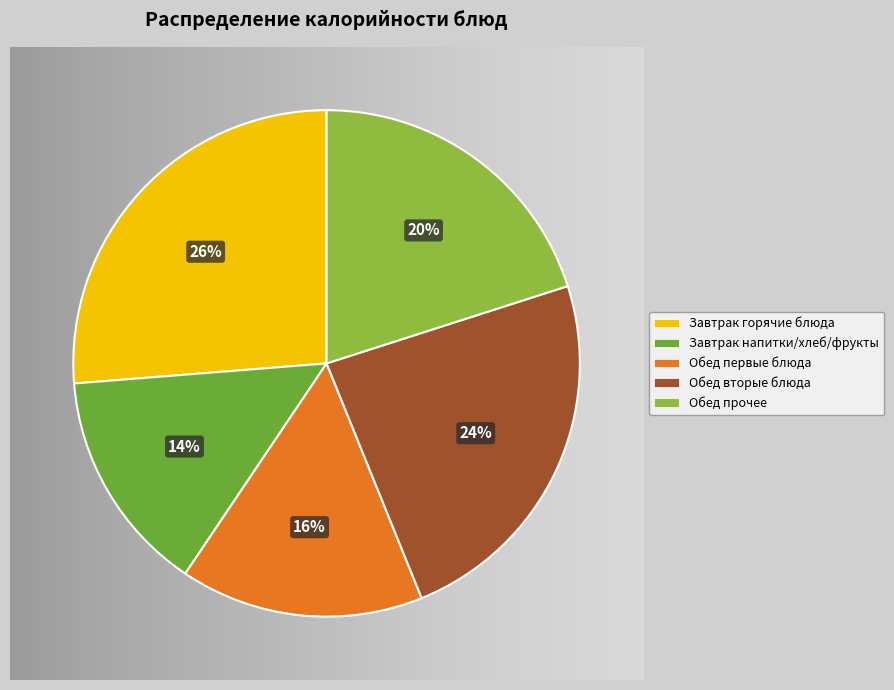

To the nearest percent, what portion does Завтрак напитки/хлеб/фрукты represent?

14%